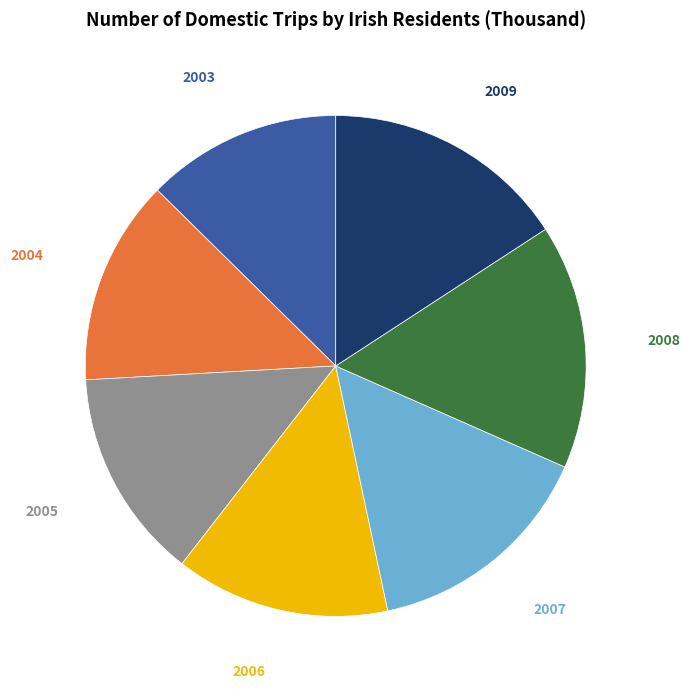

Is there any slice that represents more than half of the pie?

No